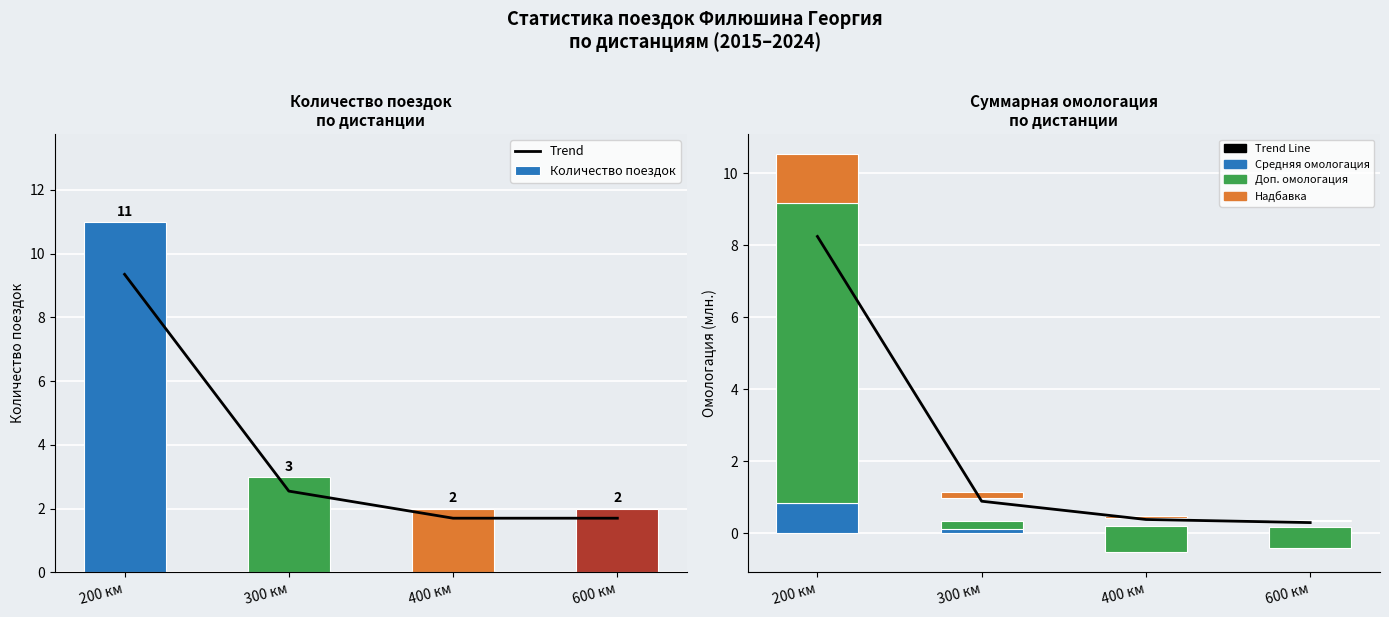

What is the average value of the Trend series?

2.5